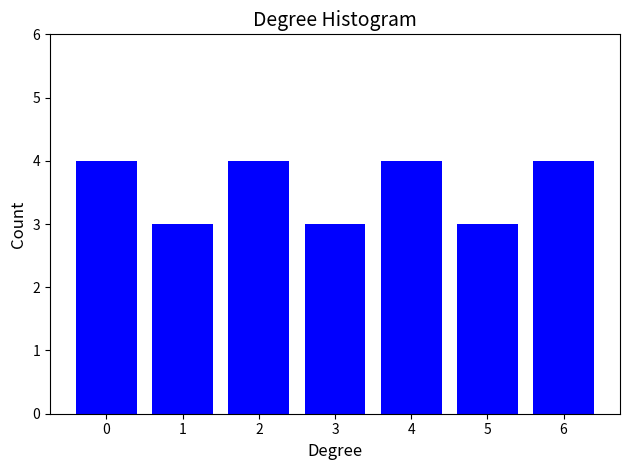

Reading left to right, extract all data points from this chart.

0=4	1=3	2=4	3=3	4=4	5=3	6=4